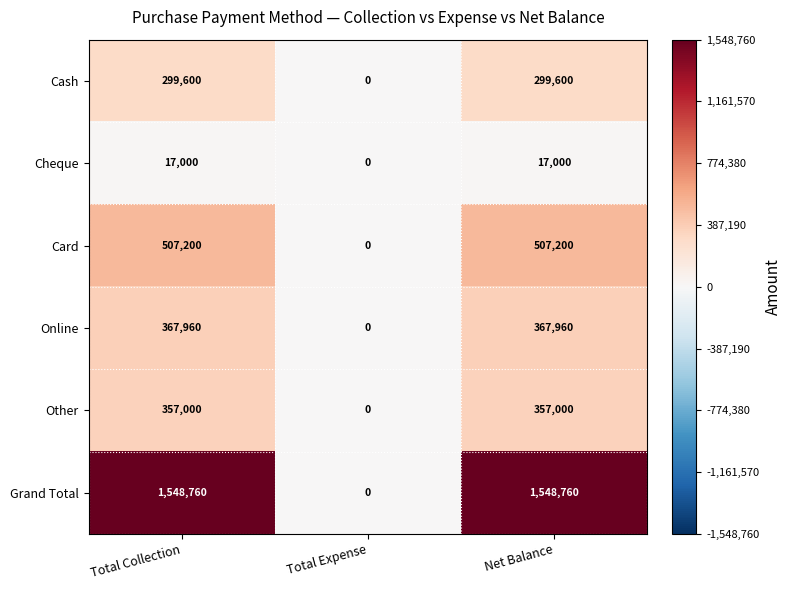

At Net Balance, list the series in order from smallest to largest.

Cheque, Cash, Other, Online, Card, Grand Total